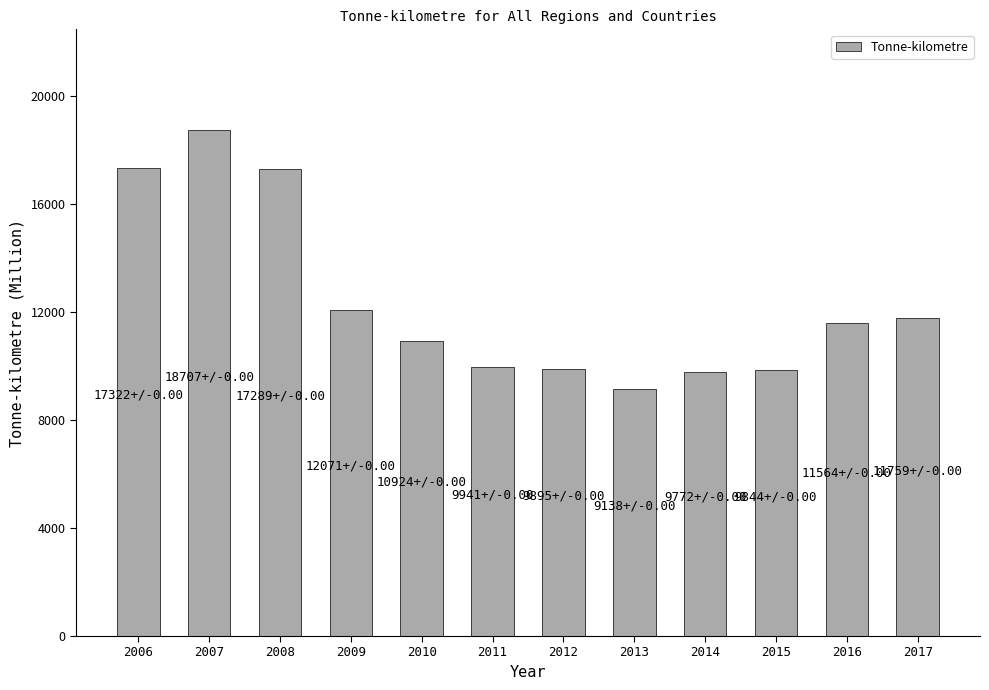

Read the value at 2011.

9941